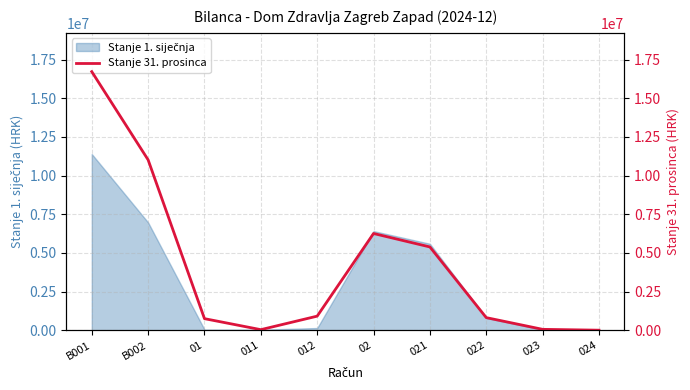

Reading left to right, transcribe all the data shown in this chart.

B001=16726253.5	B002=11019114.6	01=745888.2	011=34246.2	012=909011.2	02=6254849.4	021=5385117.4	022=812547.7	023=54626.7	024=0.0